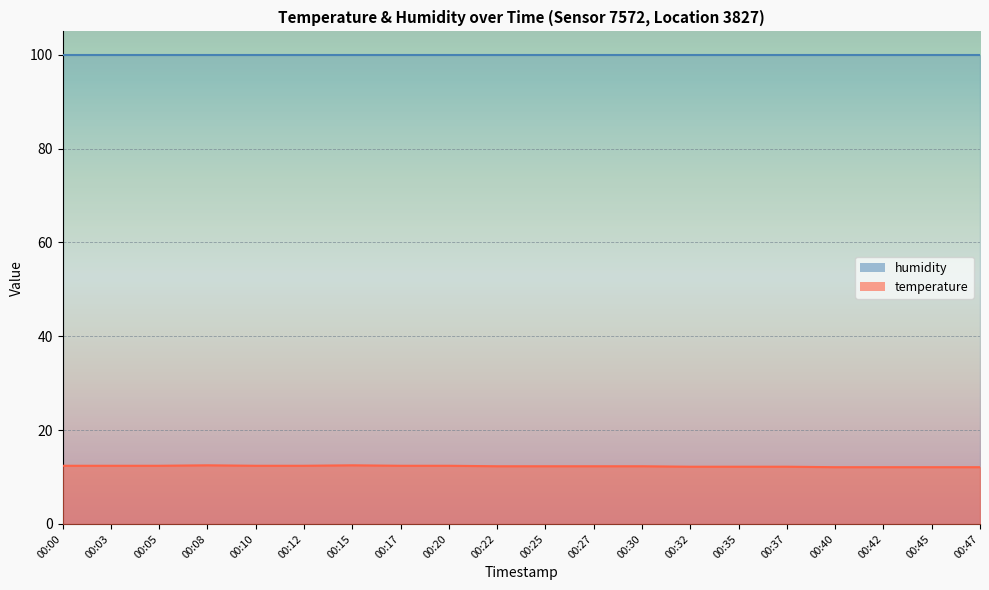

What is the value of the 11th point from the left?

12.3